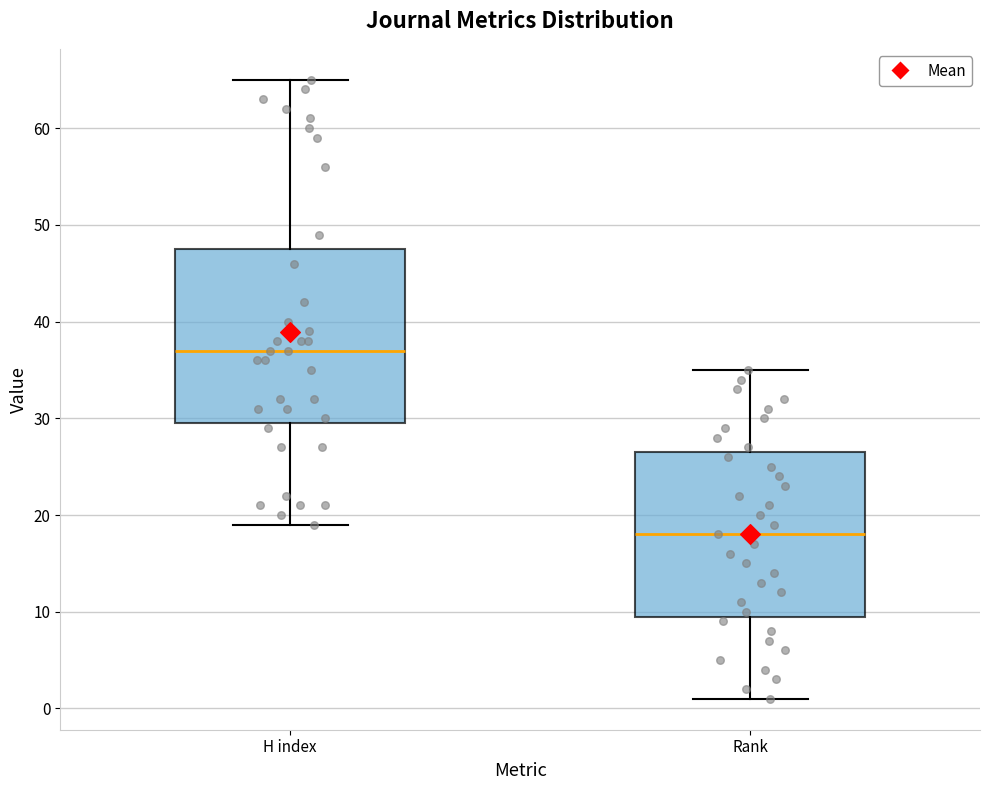

Comparing the boxes themselves (not the whiskers), which one is the tallest?

H index